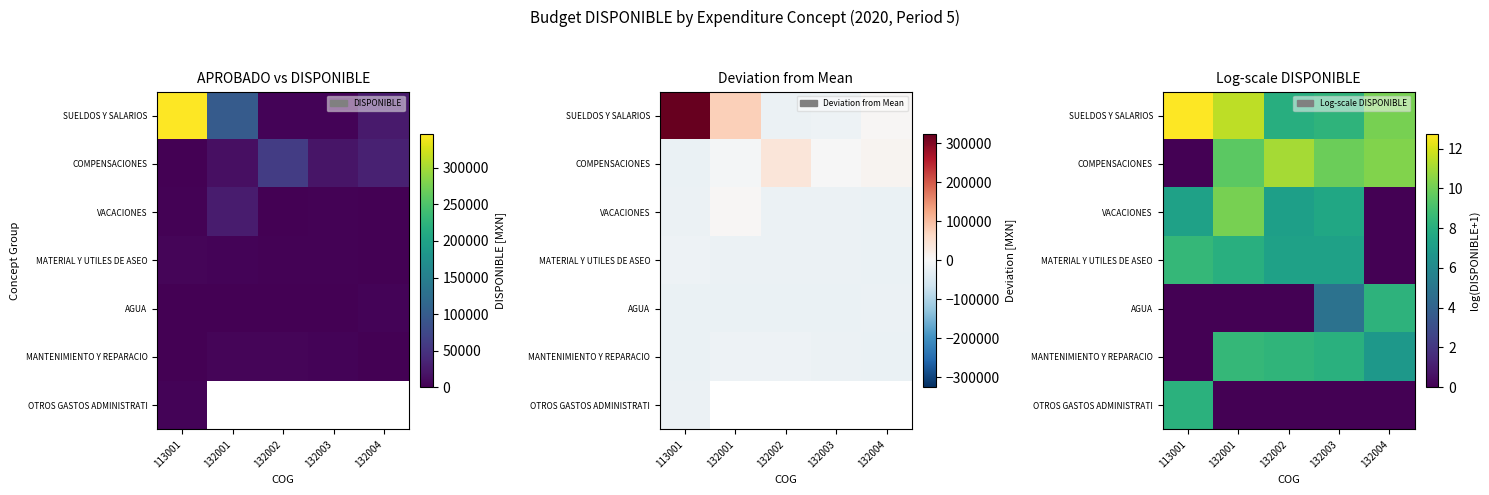

What is the difference between the highest and lowest values at 132001?

11.5